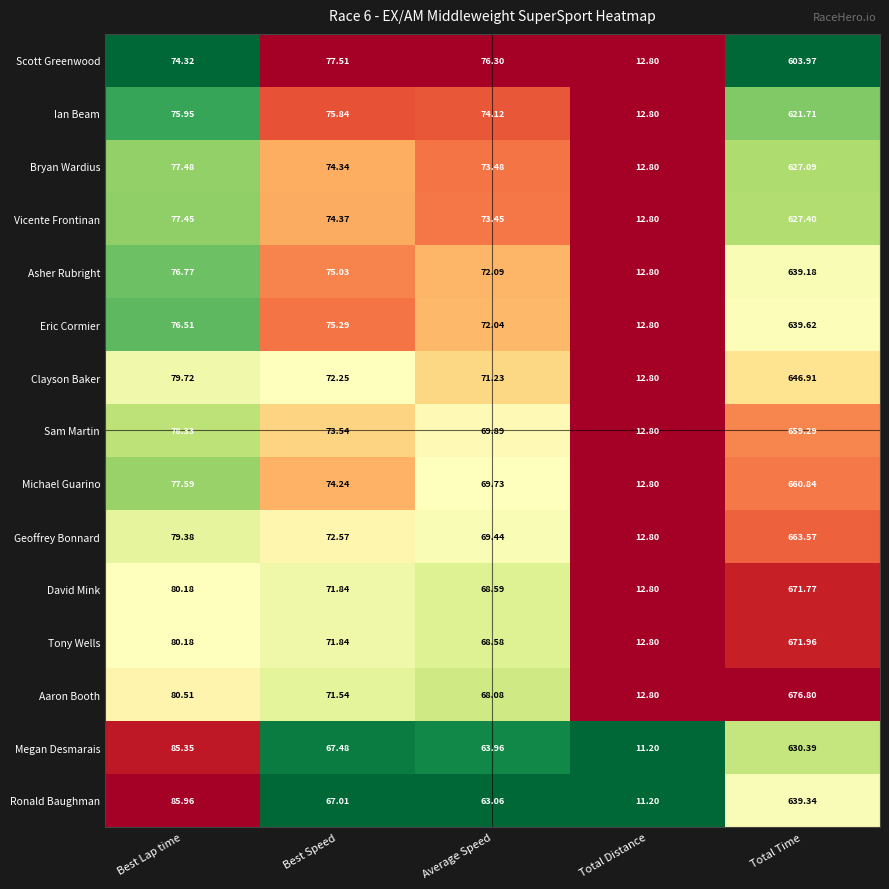

List the labels in order of Michael Guarino value, smallest first.

Total Distance, Average Speed, Best Speed, Best Lap time, Total Time